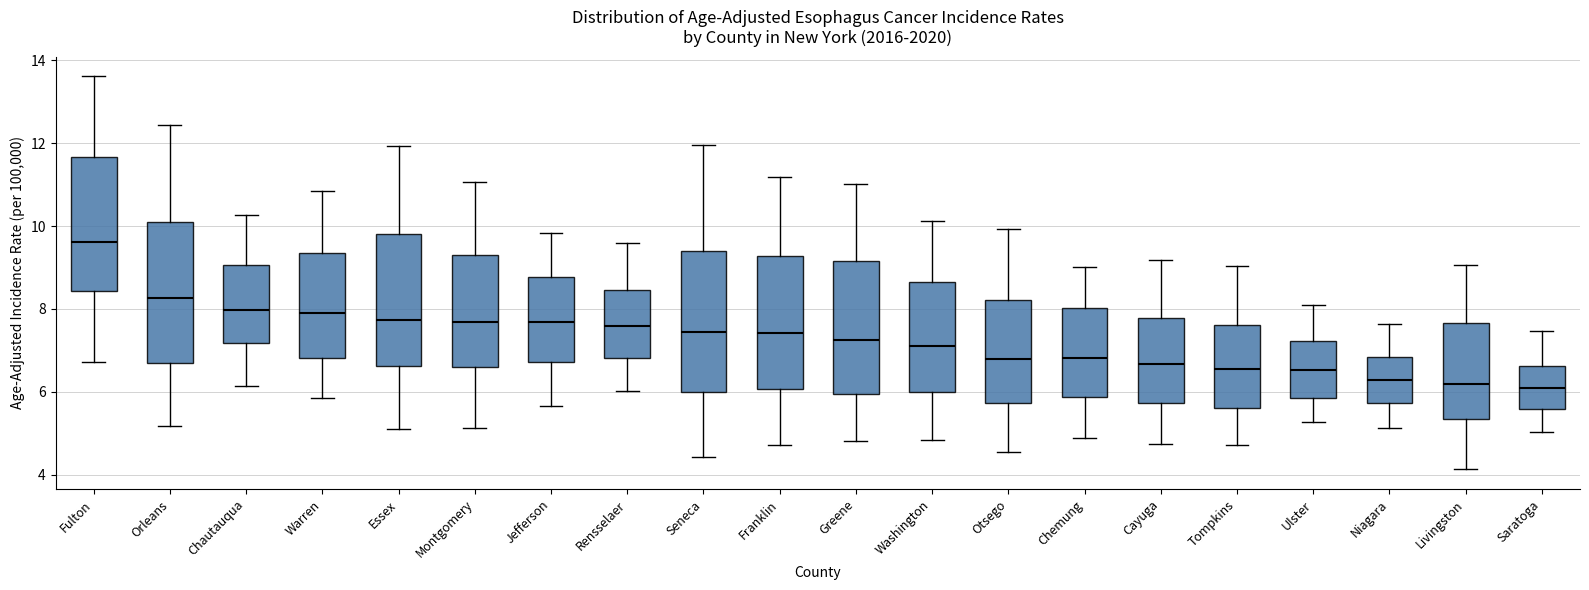

Reading left to right, transcribe this box plot: for each box, give where its median line is, the range the box spans, and where its two whiskers end, as read against the y-axis. The values are not printed on the chart, so give them approximately, as read against the axis.

Fulton: median 9.6, box 8.4 to 11.6, whiskers 6.8 to 13.6
Orleans: median 8.2, box 6.6 to 10.0, whiskers 5.2 to 12.4
Chautauqua: median 8.0, box 7.2 to 9.0, whiskers 6.2 to 10.2
Warren: median 7.8, box 6.8 to 9.4, whiskers 5.8 to 10.8
Essex: median 7.8, box 6.6 to 9.8, whiskers 5.2 to 12.0
Montgomery: median 7.6, box 6.6 to 9.4, whiskers 5.2 to 11.0
Jefferson: median 7.6, box 6.8 to 8.8, whiskers 5.6 to 9.8
Rensselaer: median 7.6, box 6.8 to 8.4, whiskers 6.0 to 9.6
Seneca: median 7.4, box 6.0 to 9.4, whiskers 4.4 to 12.0
Franklin: median 7.4, box 6.0 to 9.2, whiskers 4.8 to 11.2
Greene: median 7.2, box 6.0 to 9.2, whiskers 4.8 to 11.0
Washington: median 7.2, box 6.0 to 8.6, whiskers 4.8 to 10.2
Otsego: median 6.8, box 5.8 to 8.2, whiskers 4.6 to 10.0
Chemung: median 6.8, box 5.8 to 8.0, whiskers 4.8 to 9.0
Cayuga: median 6.6, box 5.8 to 7.8, whiskers 4.8 to 9.2
Tompkins: median 6.6, box 5.6 to 7.6, whiskers 4.8 to 9.0
Ulster: median 6.6, box 5.8 to 7.2, whiskers 5.2 to 8.0
Niagara: median 6.2, box 5.8 to 6.8, whiskers 5.2 to 7.6
Livingston: median 6.2, box 5.4 to 7.6, whiskers 4.2 to 9.0
Saratoga: median 6.2, box 5.6 to 6.6, whiskers 5.0 to 7.4